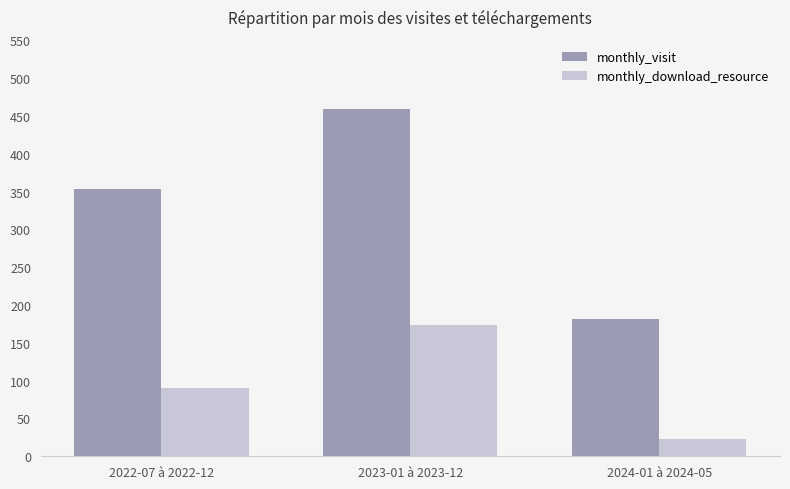

At which label is monthly_visit closest to 320?

2022-07 à 2022-12